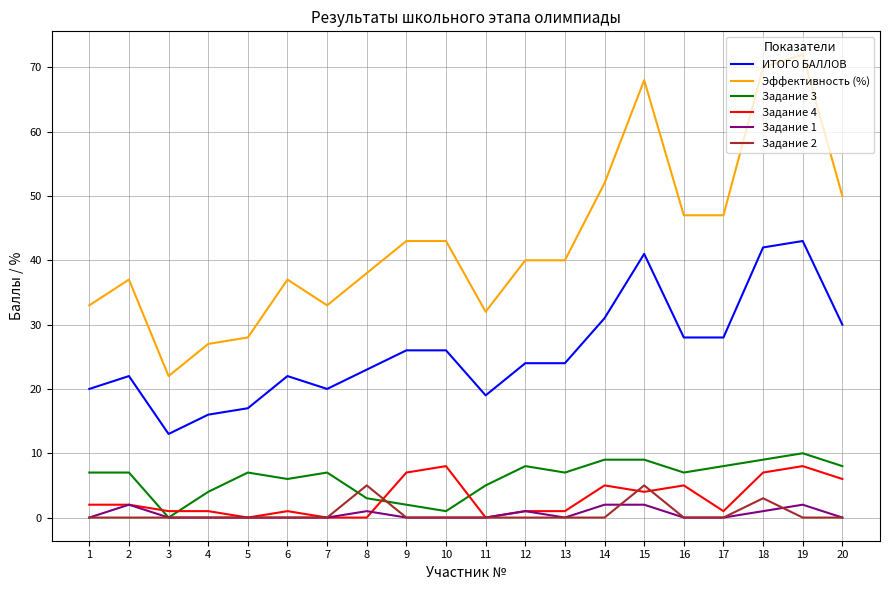

At which label does Эффективность (%) reach its peak?

19